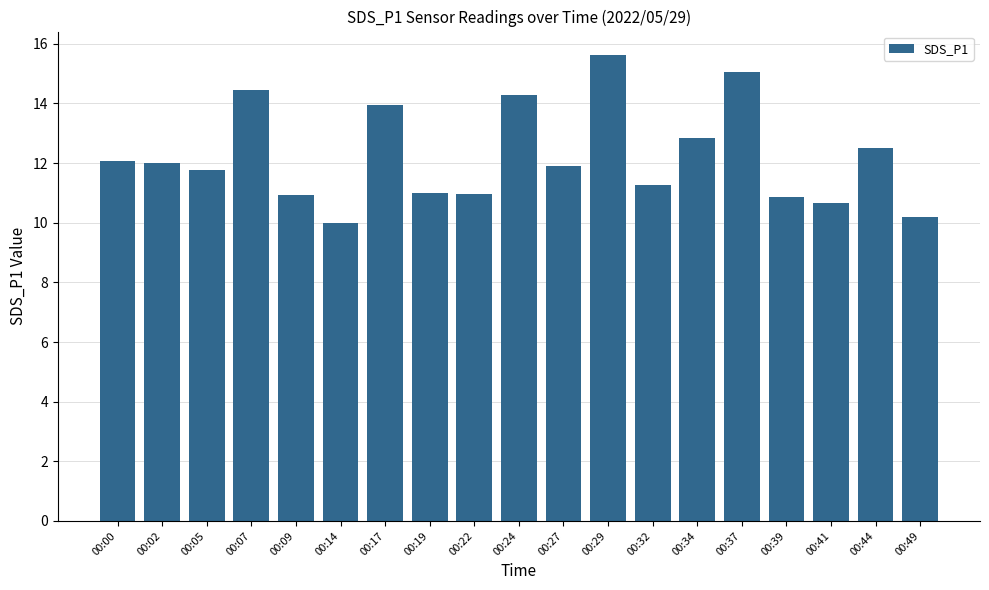

How many data points does each series have?

19